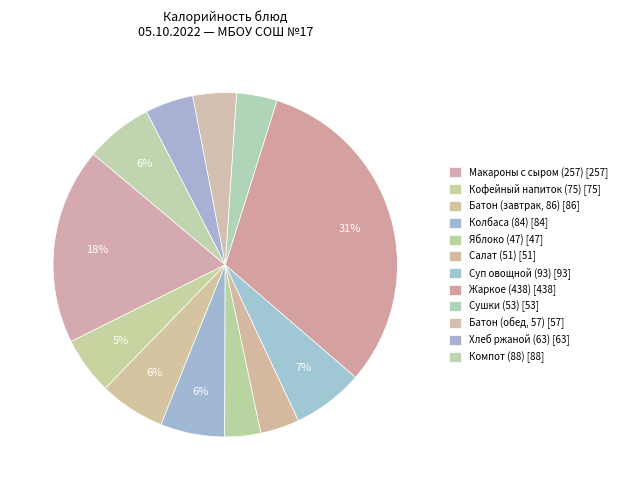

How many segments does this pie chart have?

12